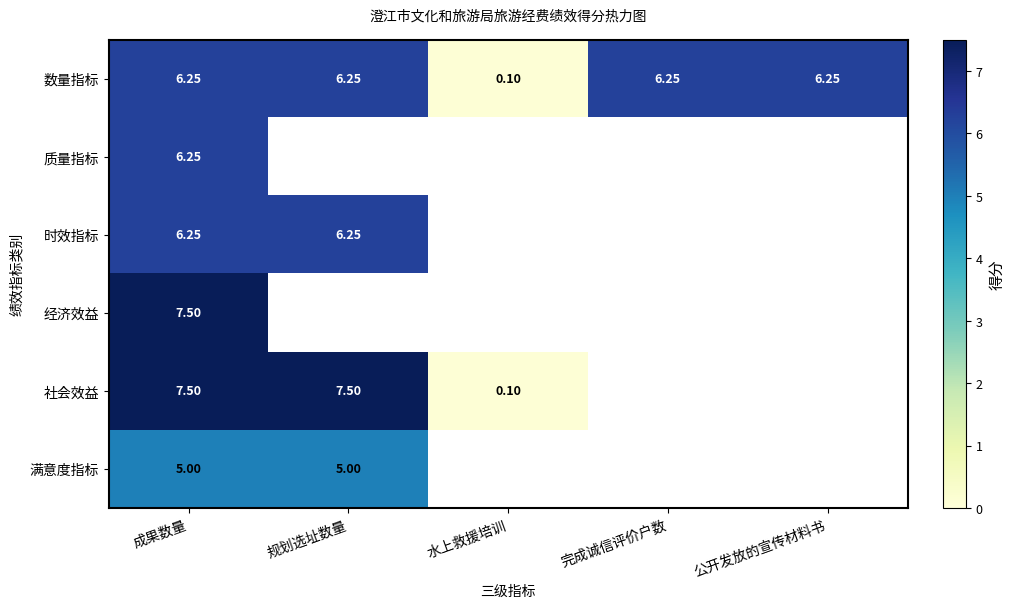

How many values in the 数量指标 series are below 6?

1